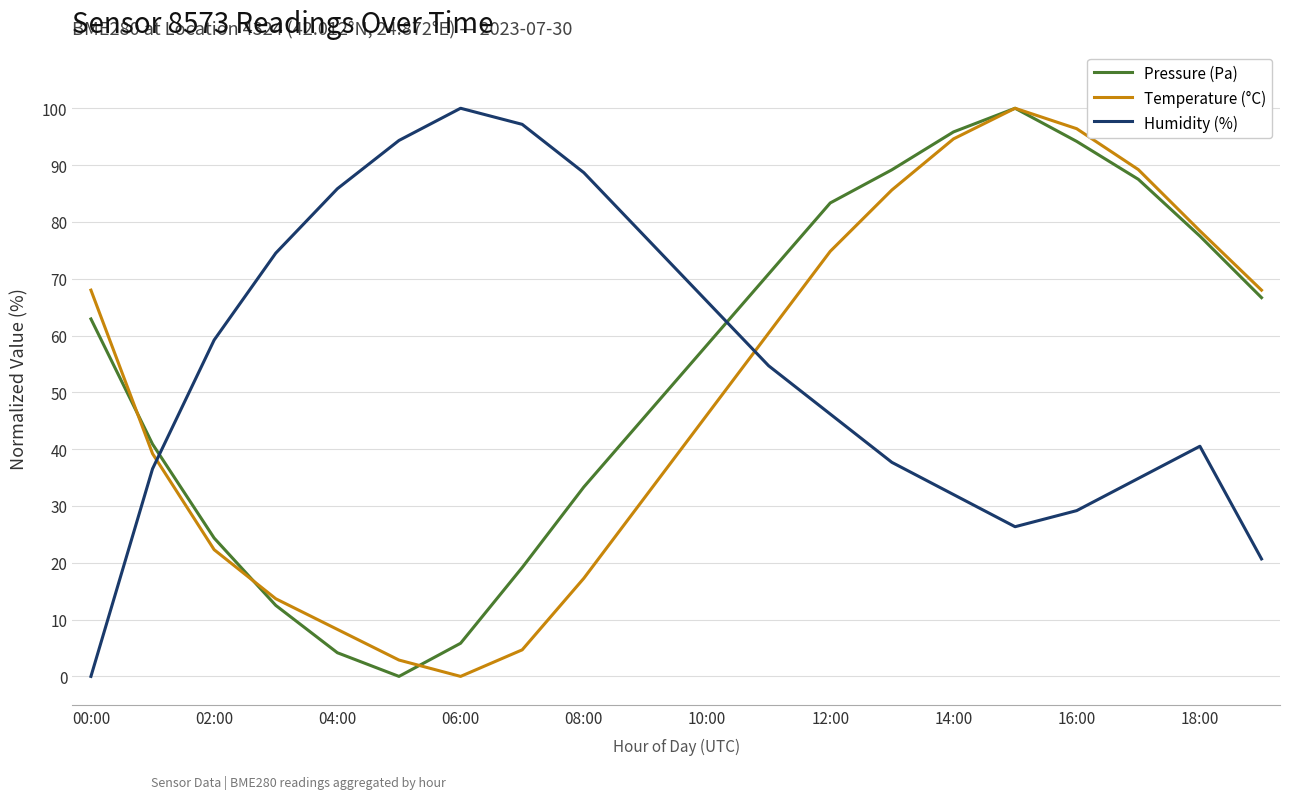

Does the chart have visible grid lines?

Yes